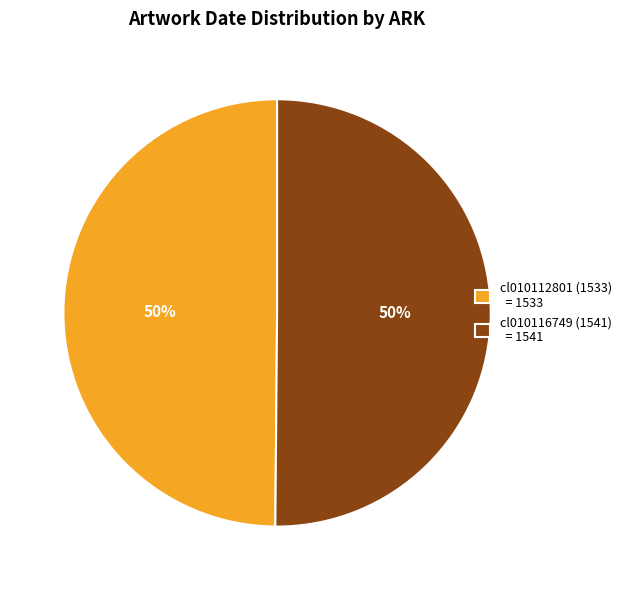

To the nearest percent, what is the average slice percentage?

50%